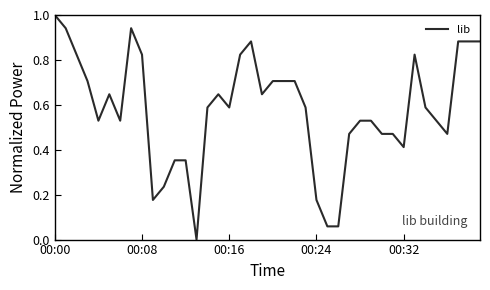

What is the maximum value shown in the chart?

1.0